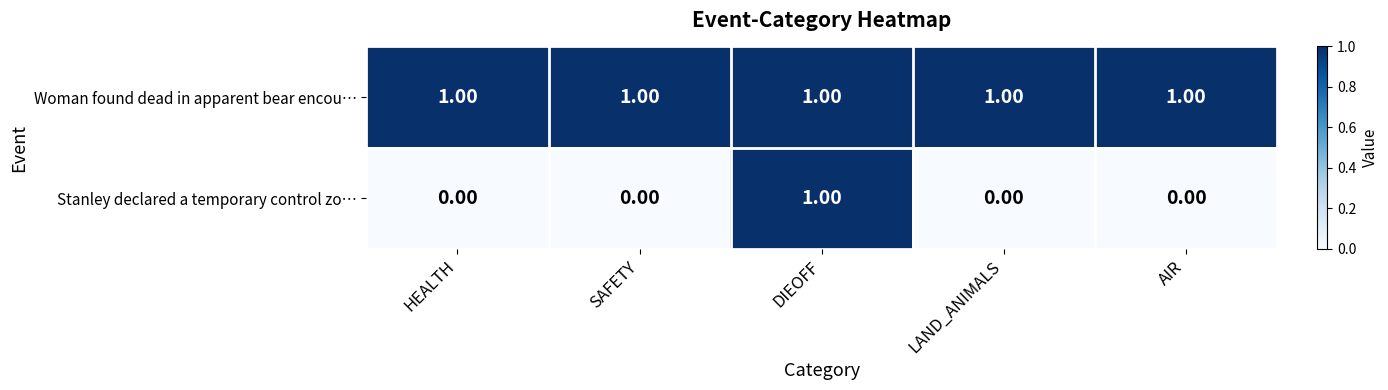

Which category has the highest value in the Stanley declared a temporary control zo… series?

DIEOFF